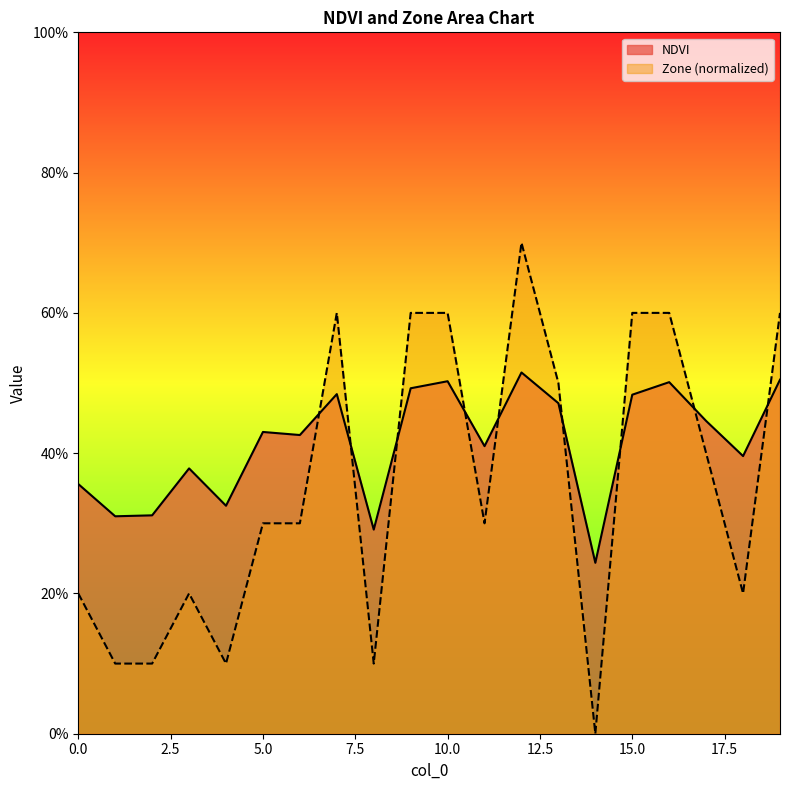

Which series ends up on top after the final intersection of NDVI and Zone?

Zone